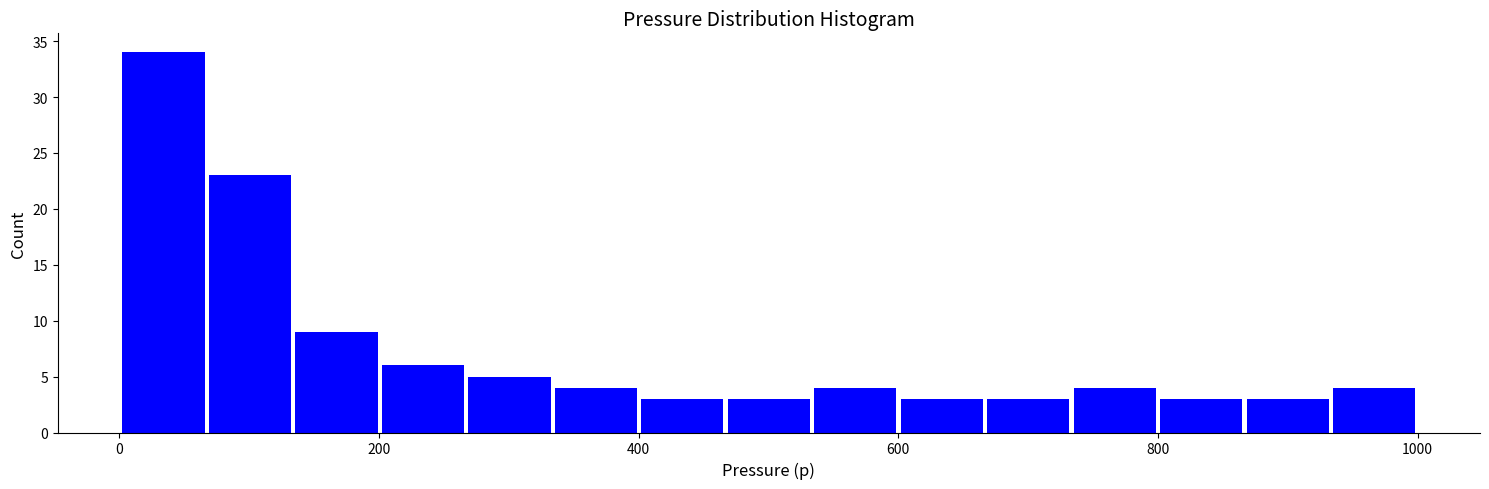

Around what value on the x-axis is the tallest bar? Give the approximate position of its centre, as read against the axis.

40